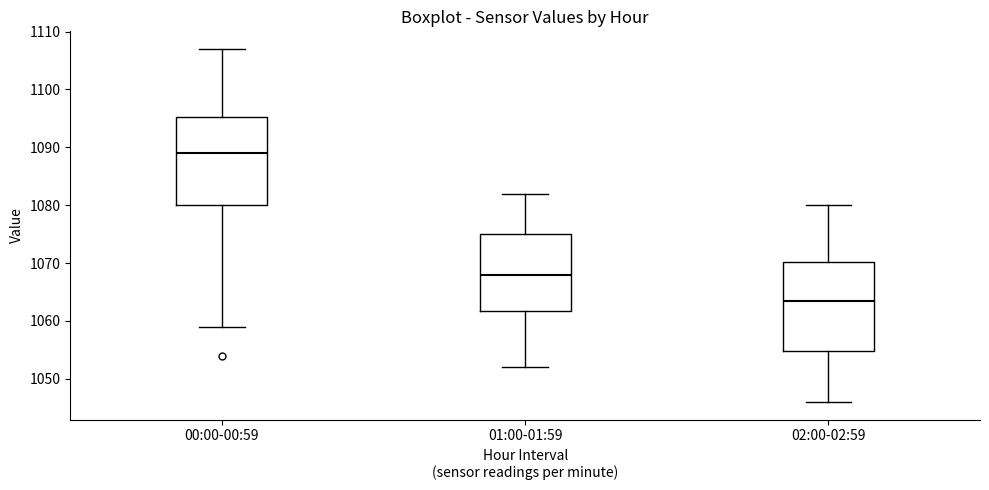

Which box has the highest median line?

00:00-00:59